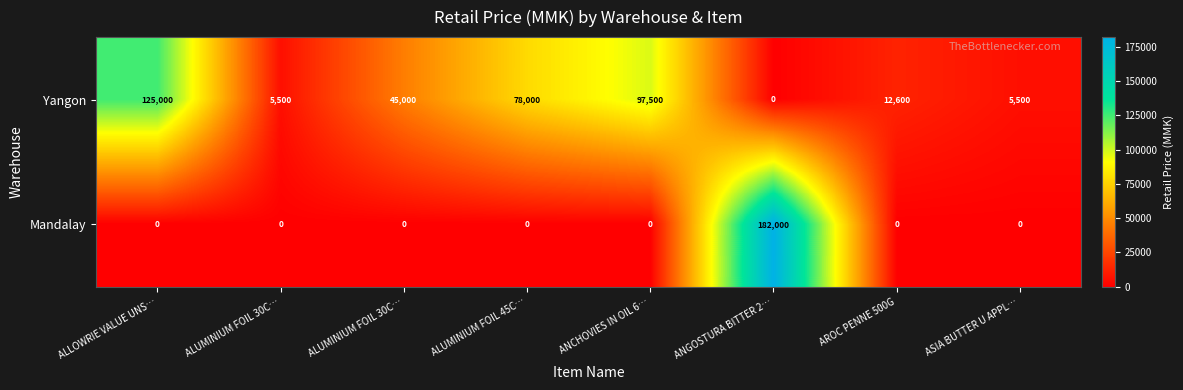

Rank the series by their average value, from highest to lowest.

Yangon, Mandalay